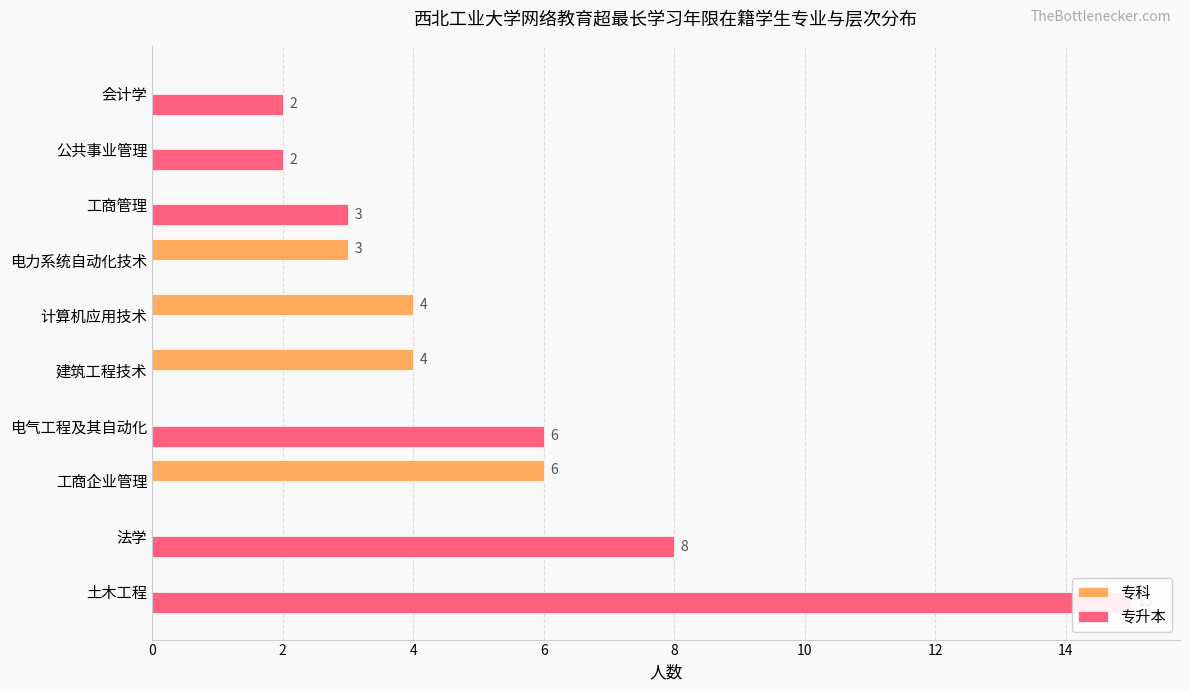

How many bars are there in each group?

2